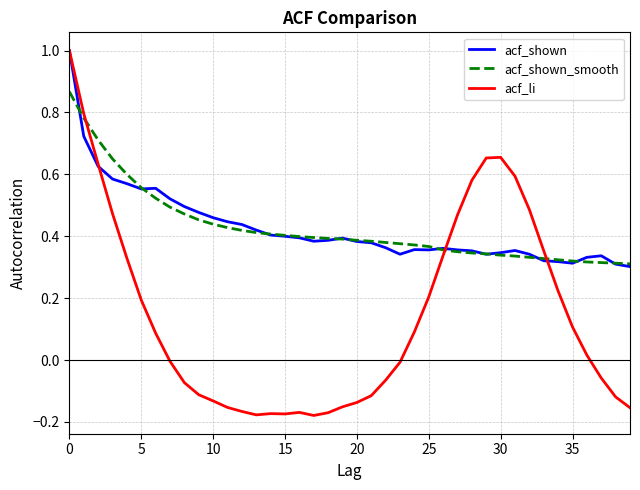

What is the difference between the maximum and minimum values in the acf_li series?

1.2